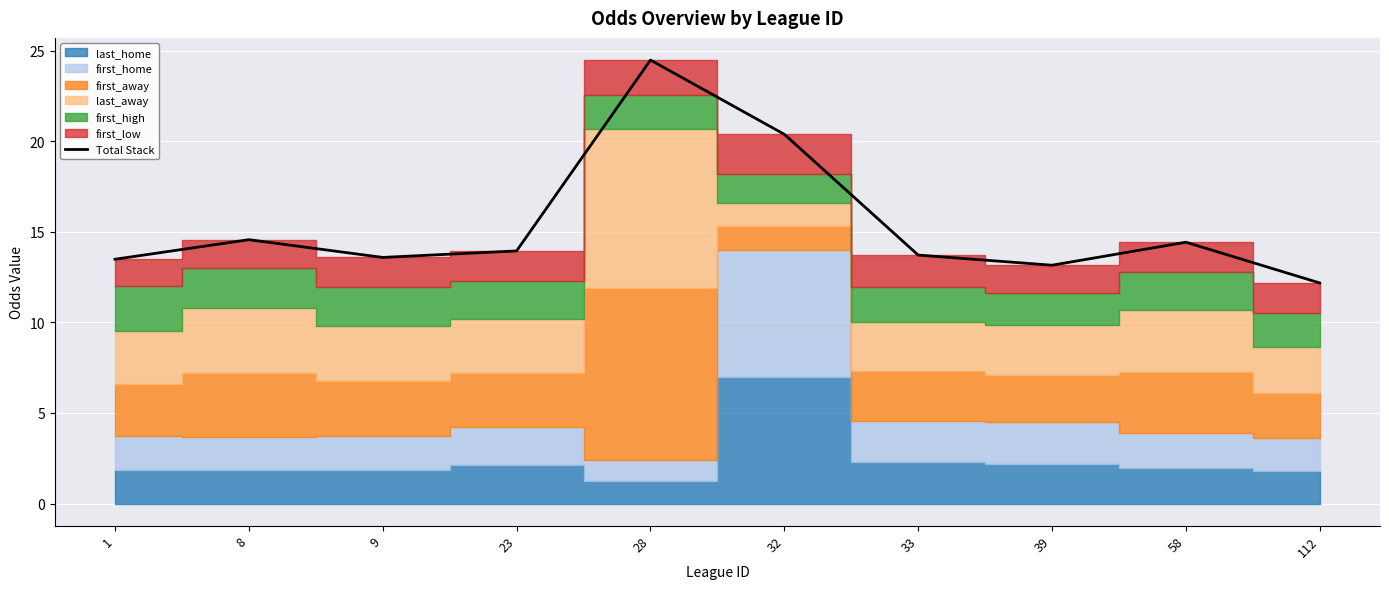

How many lines are shown in the chart?

1